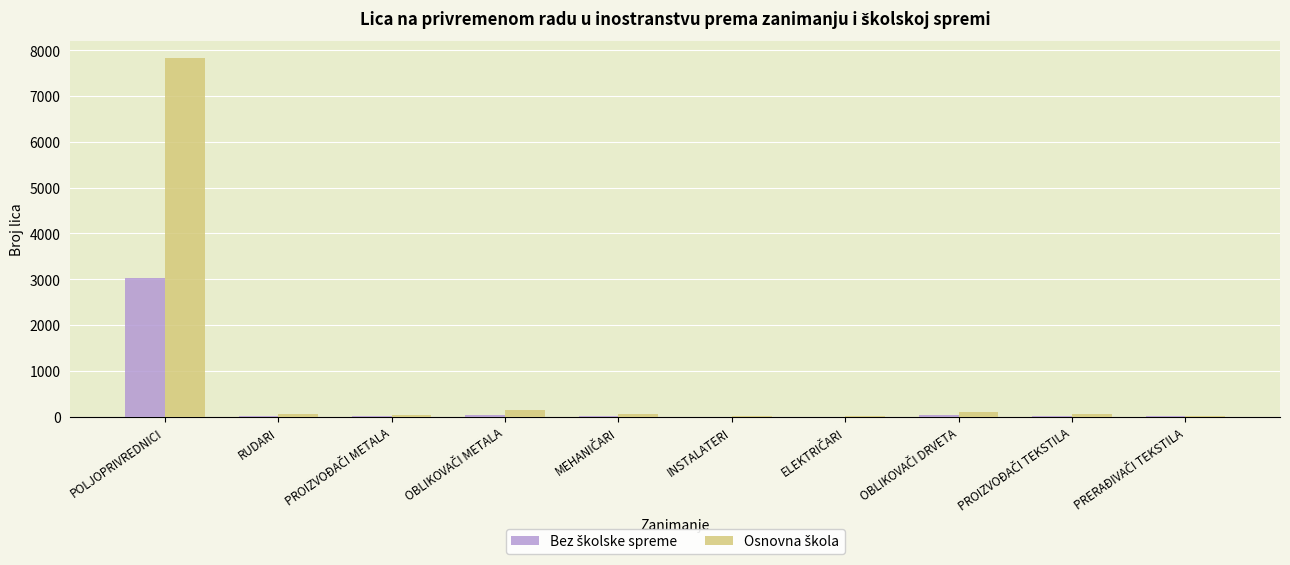

At which category is the sum across all series the highest?

POLJOPRIVREDNICI